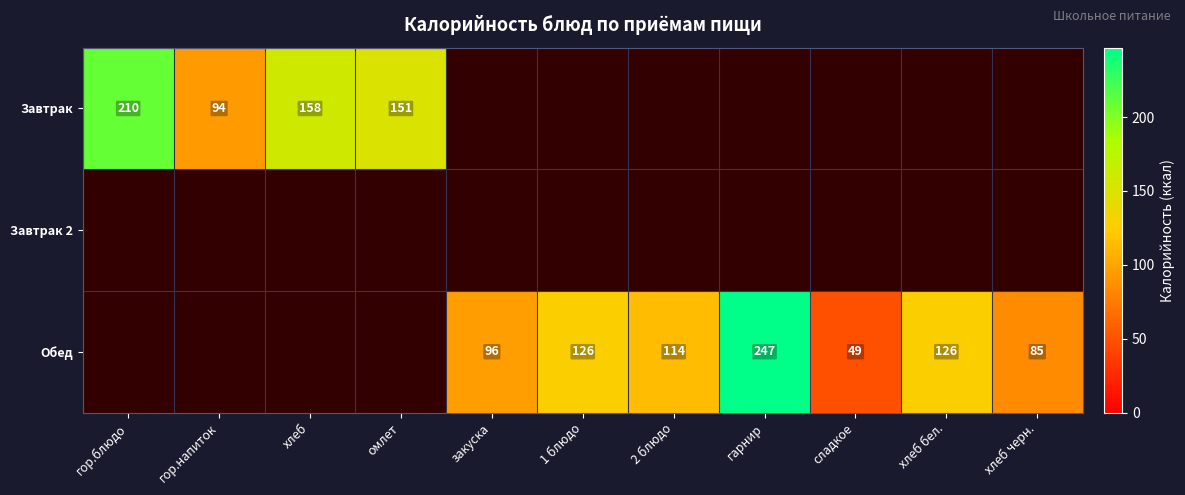

Is it true that Обед equals 49 at сладкое?

True